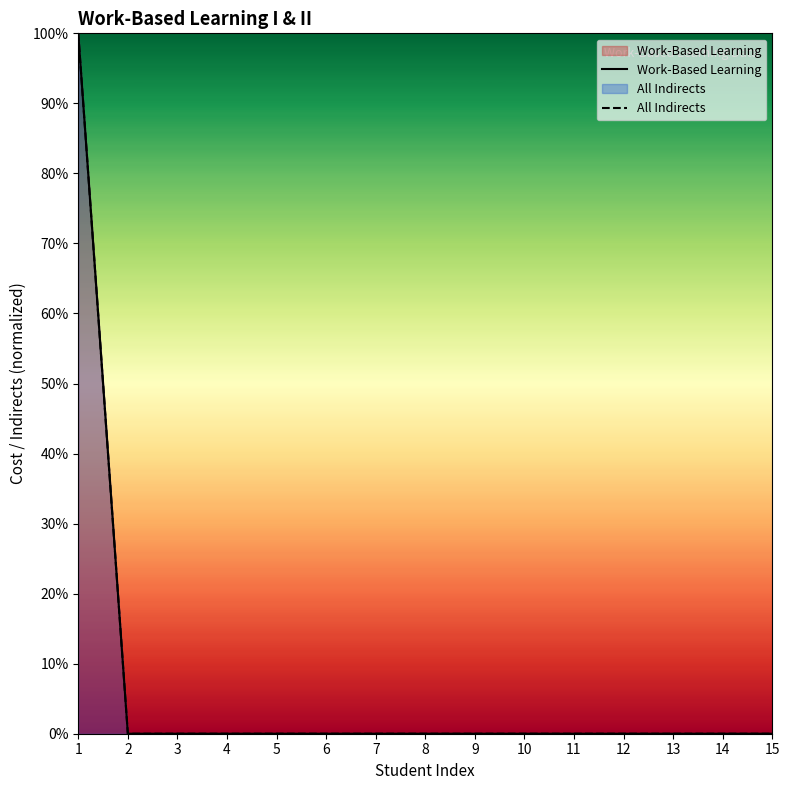

Which series has the widest spread of values?

Work-Based Learning